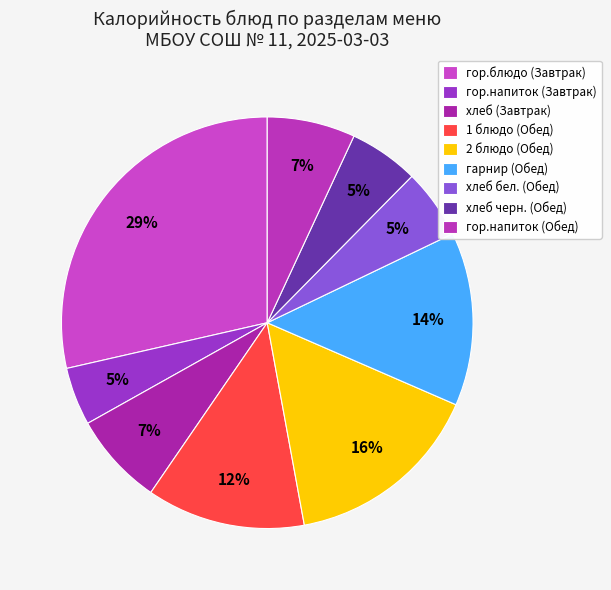

What percentage is the гарнир (Обед) slice, to the nearest percent?

14%